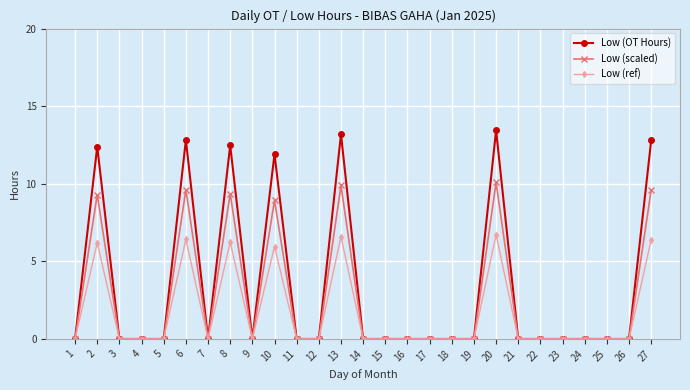

Which series has the widest spread of values?

Low (OT Hours)